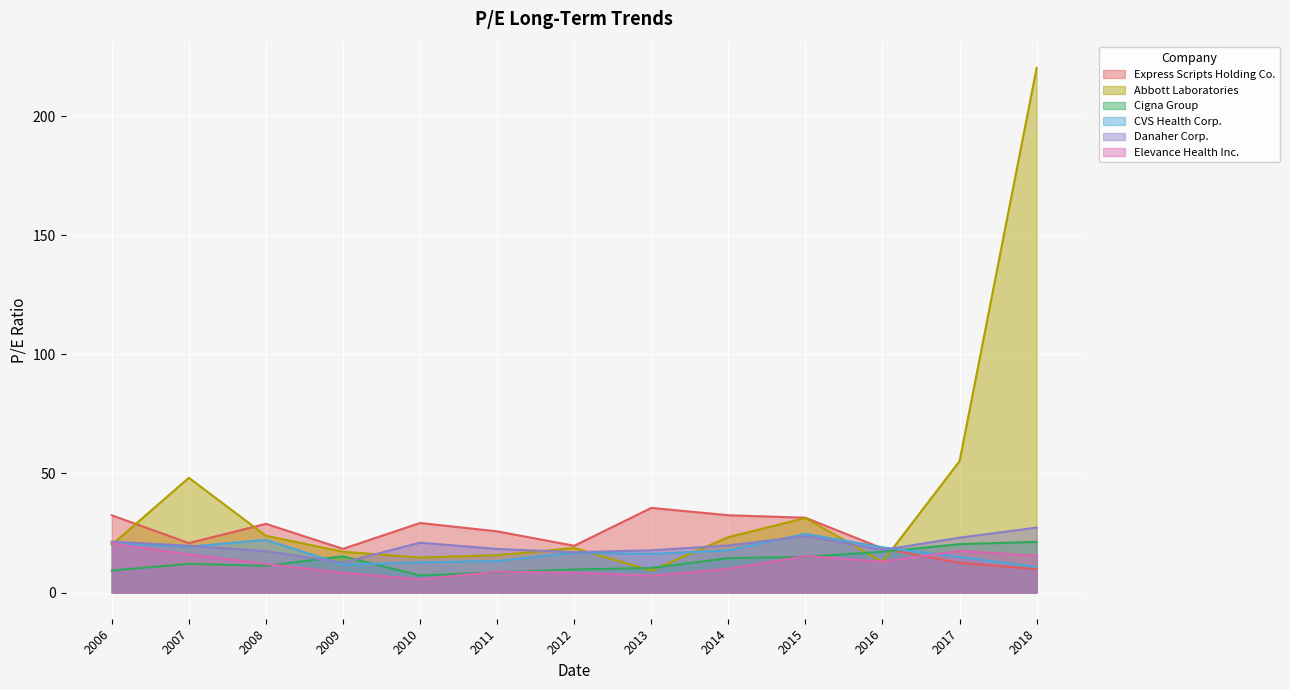

Is the value of Express Scripts Holding Co. at 2017 greater than the value of Abbott Laboratories at 2012?

No